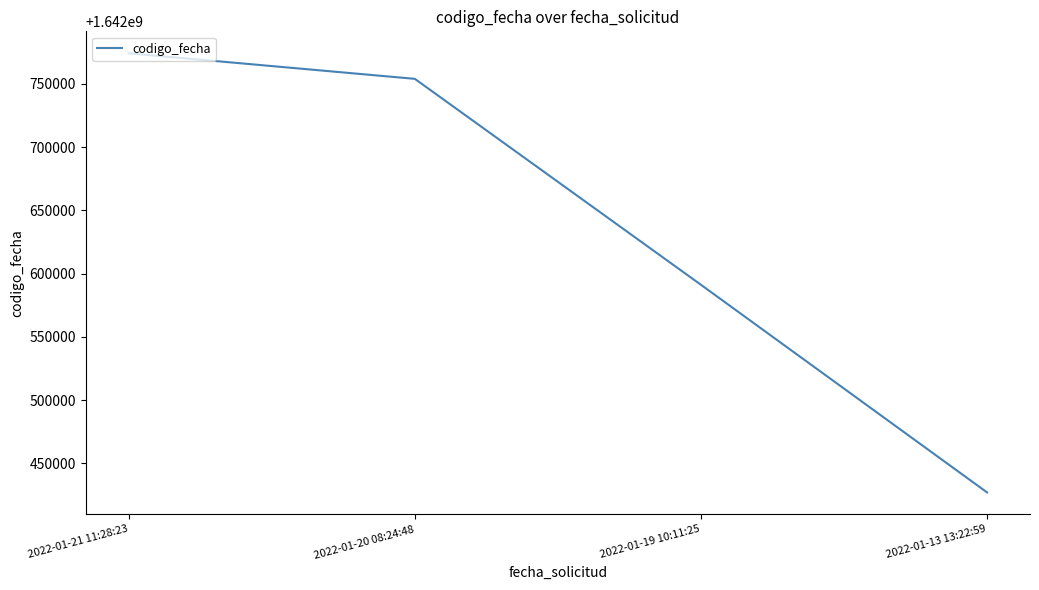

At which label does the data first exceed 1642753966?

2022-01-21 11:28:23